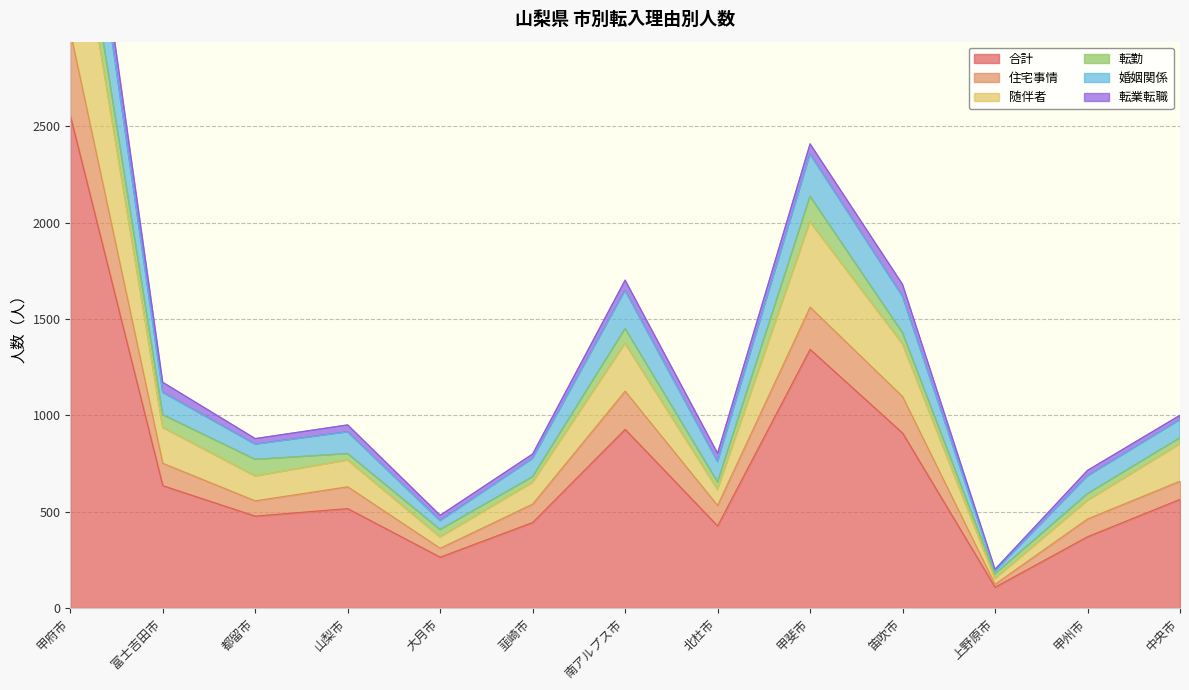

True or false: 合計 has a value of 444 at 韮崎市.

True